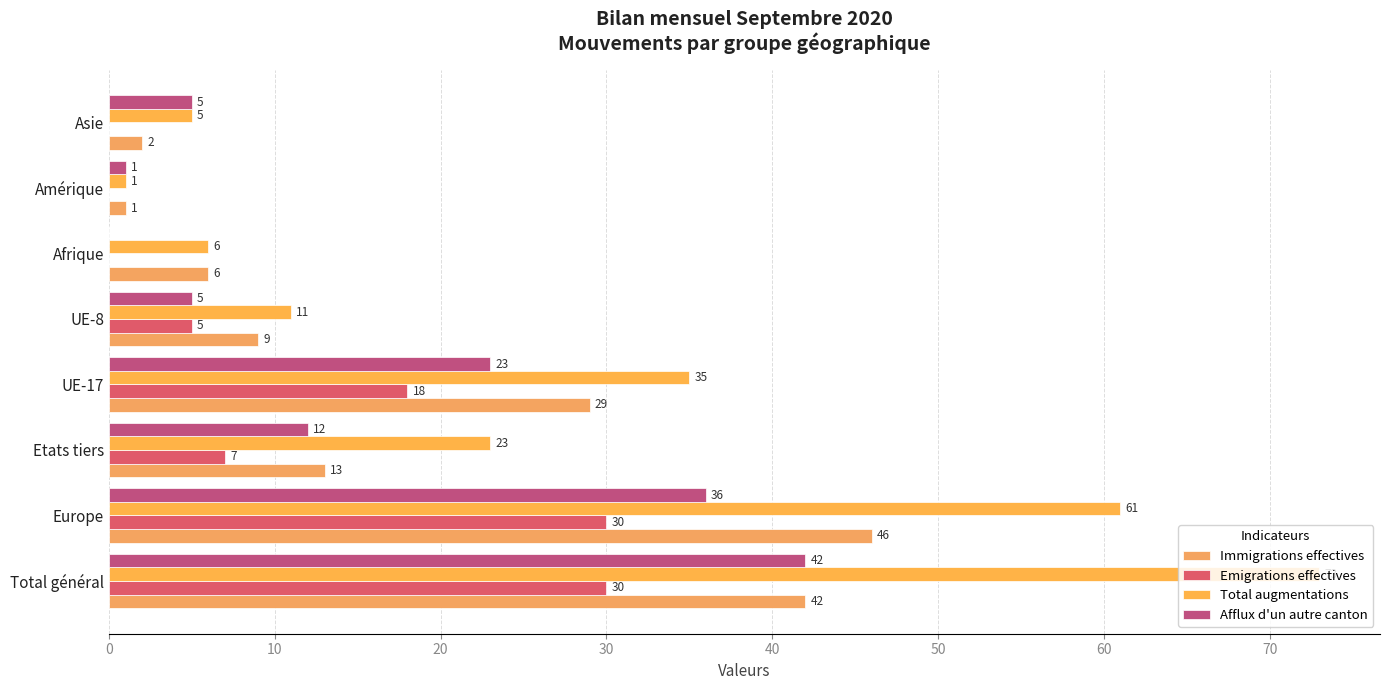

Count the number of data series in this chart.

4